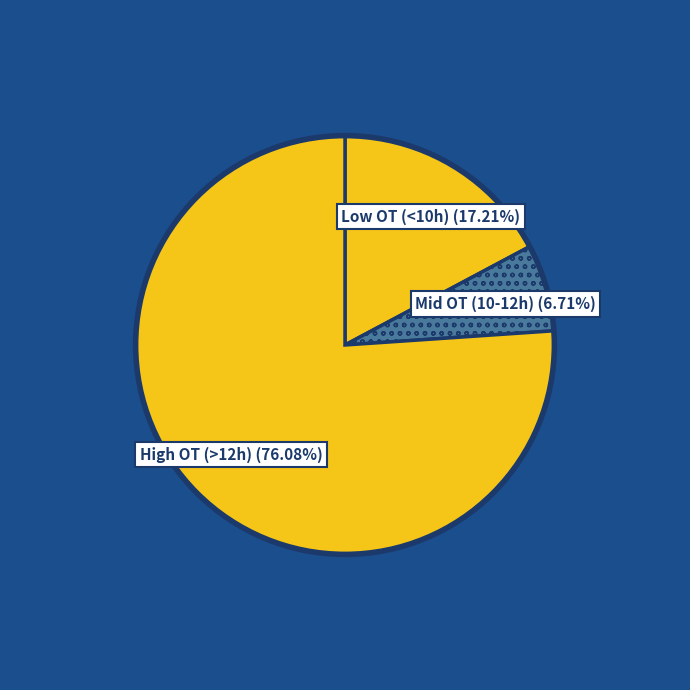

Does Low OT (<10h) (17.21%) account for over 50% of the chart?

No